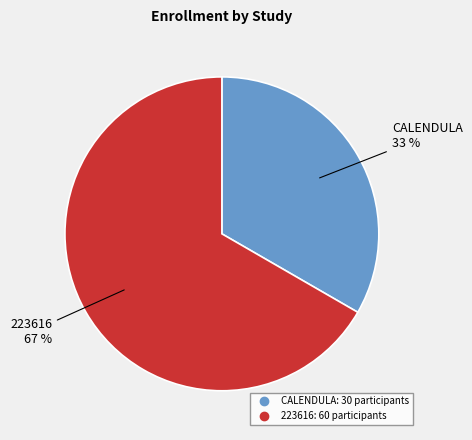

To the nearest percent, what is the average slice percentage?

50%